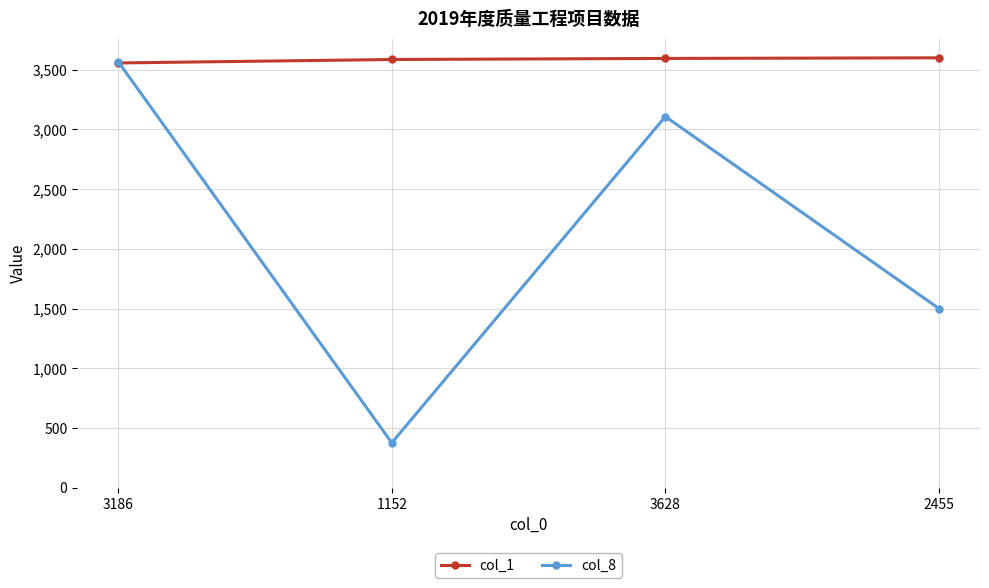

What is the minimum value shown in the chart?

375